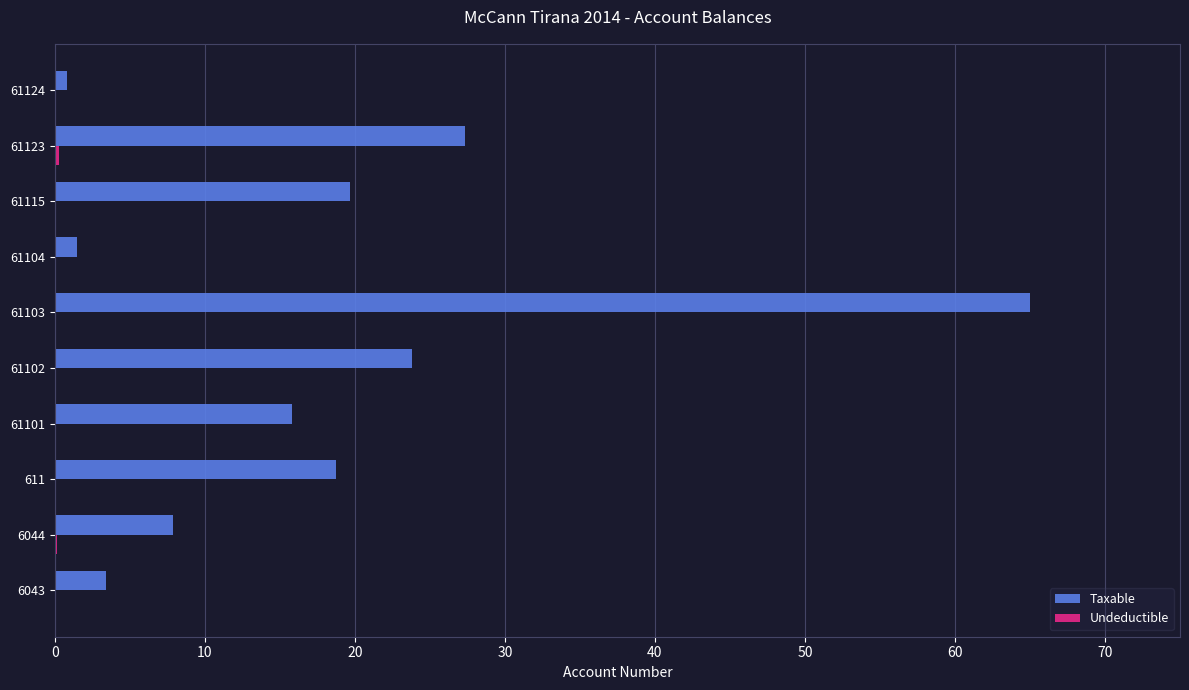

At which category is the sum across all series the highest?

61103